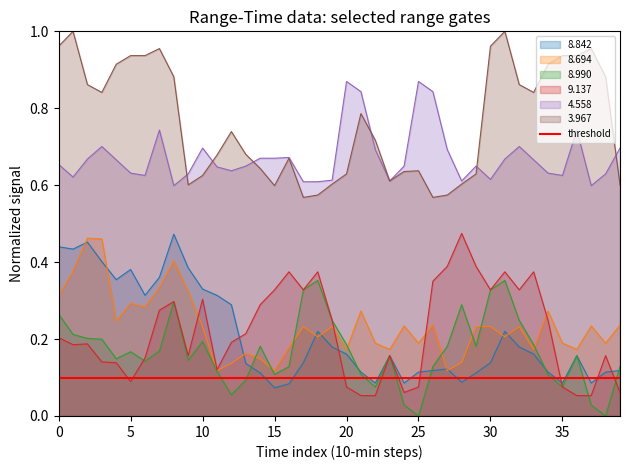

True or false: 3.967 and 8.842 intersect in this chart.

False